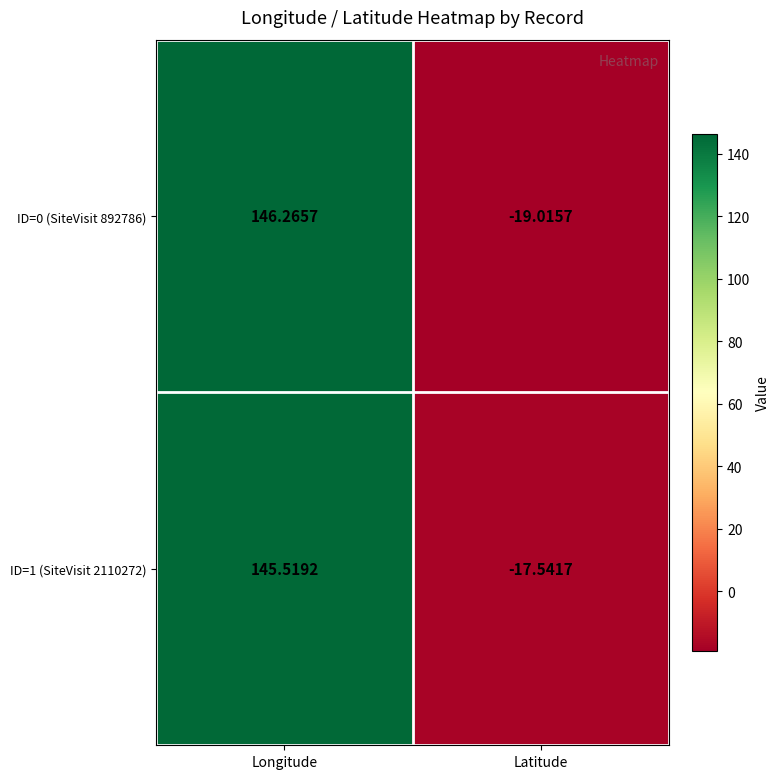

At which label does ID=0 (SiteVisit 892786) first exceed 146?

Longitude